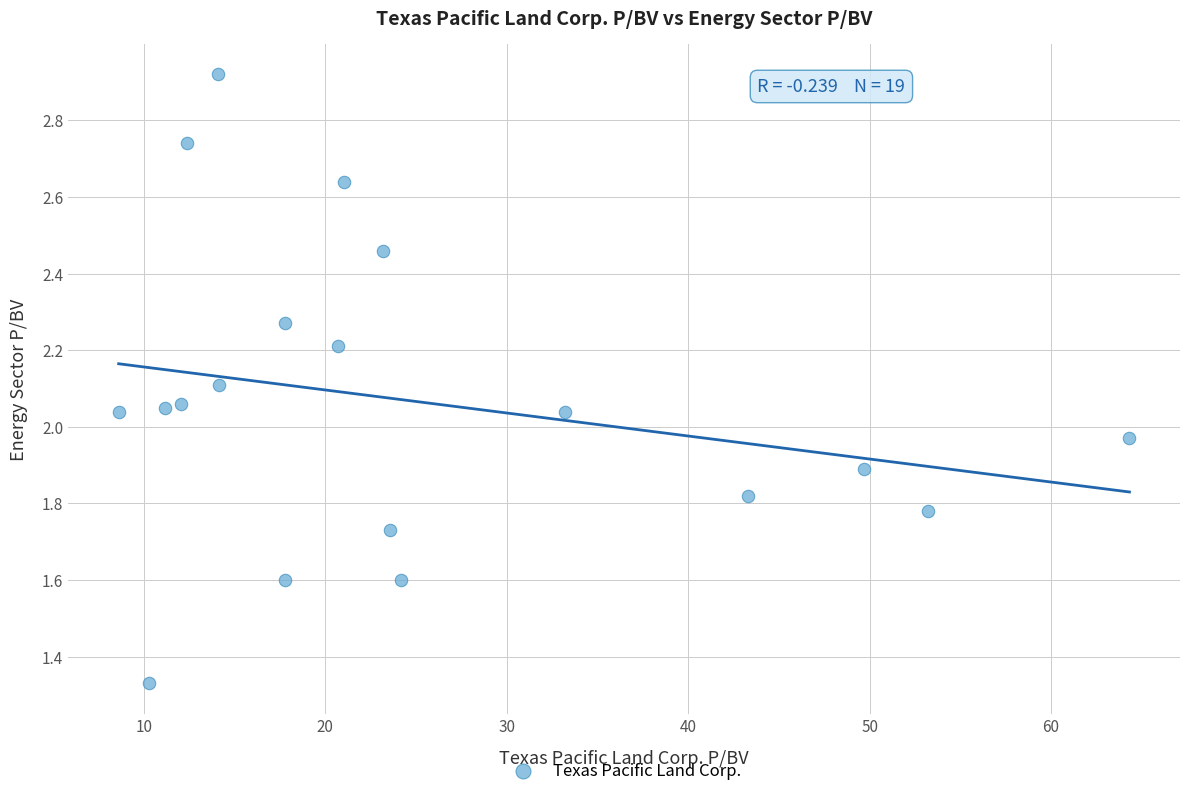

What is the range of X values (max minus min)?

55.7